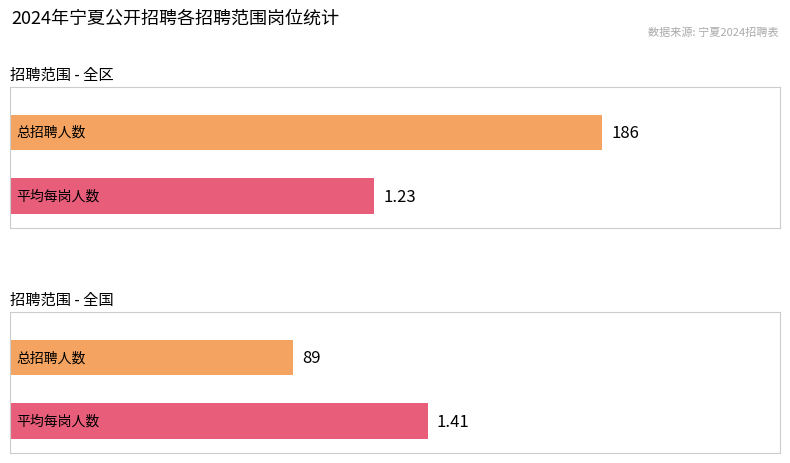

Between 全区 and 全区, which is larger?

全区